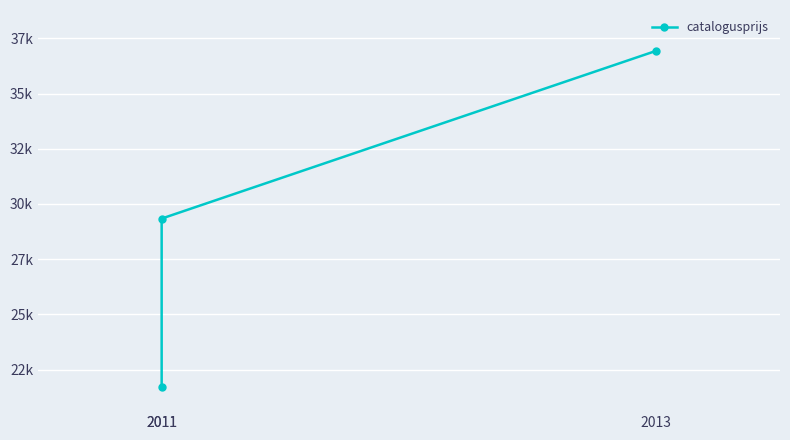

Between 2011 and 2011, which is larger?

2011